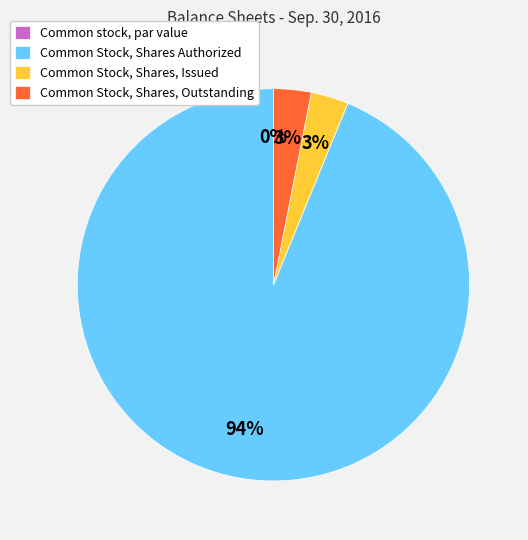

True or false: Common stock, par value accounts for 0% of the total.

True